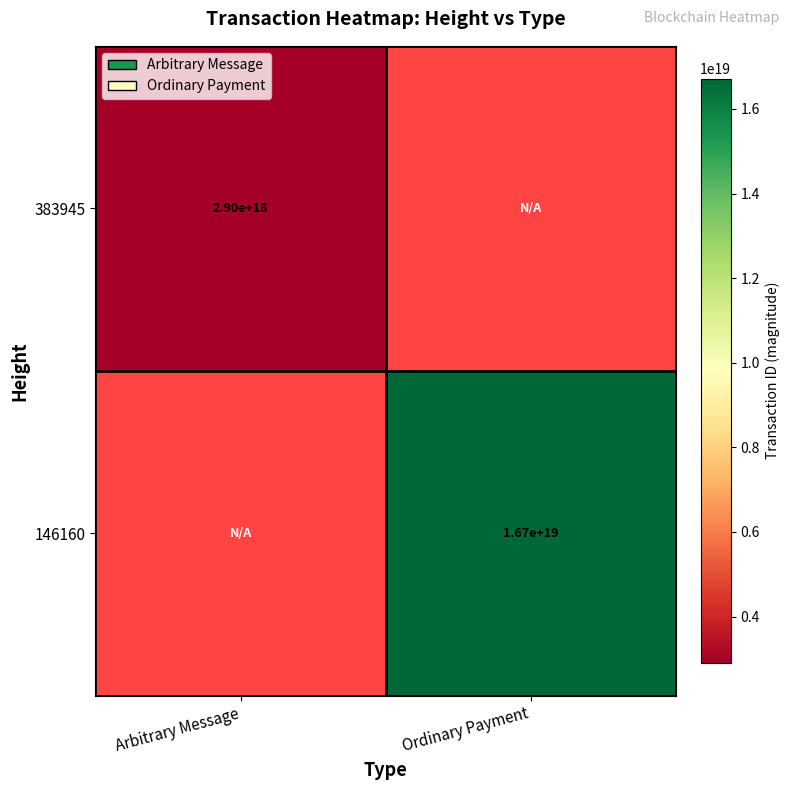

Which has a higher value, Ordinary Payment or Arbitrary Message?

Arbitrary Message